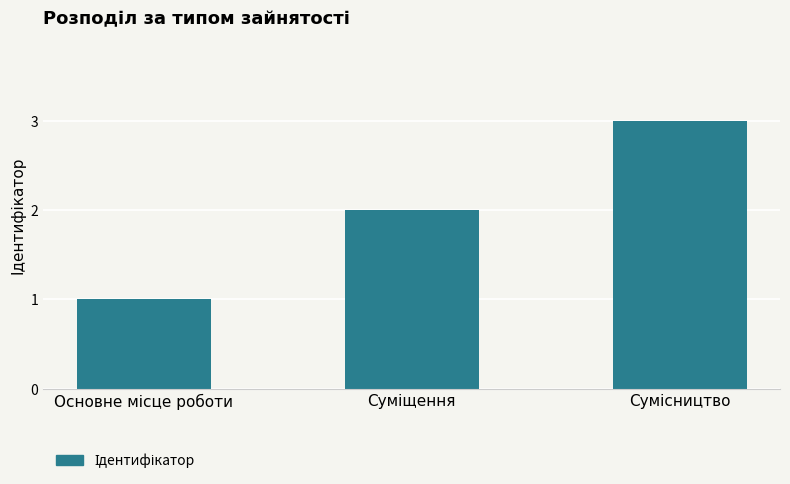

What is the value of the 1st bar from the left?

1